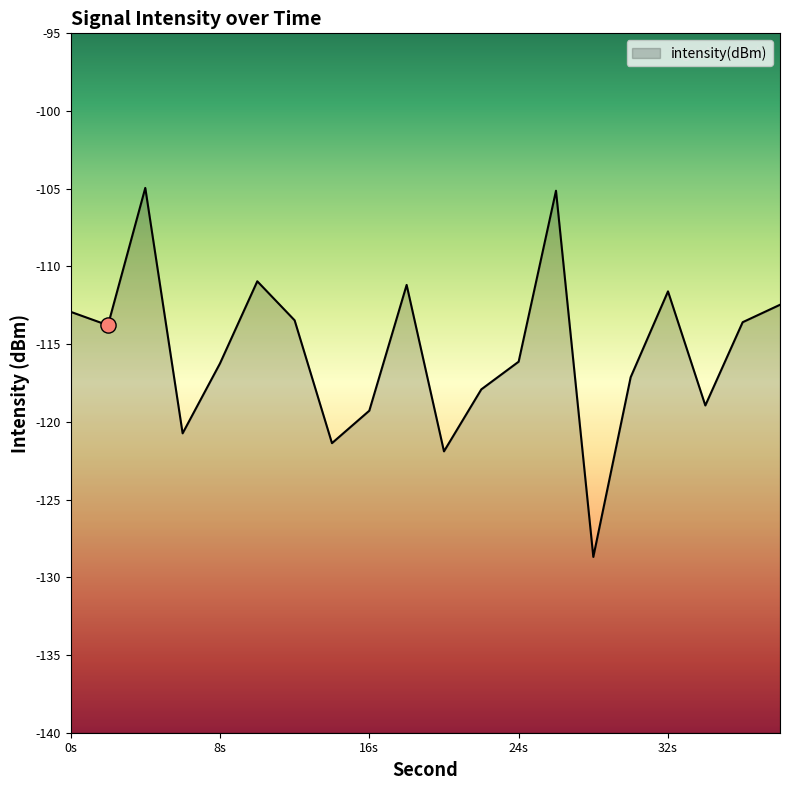

What is the change in value from 22 to 30?

+0.8